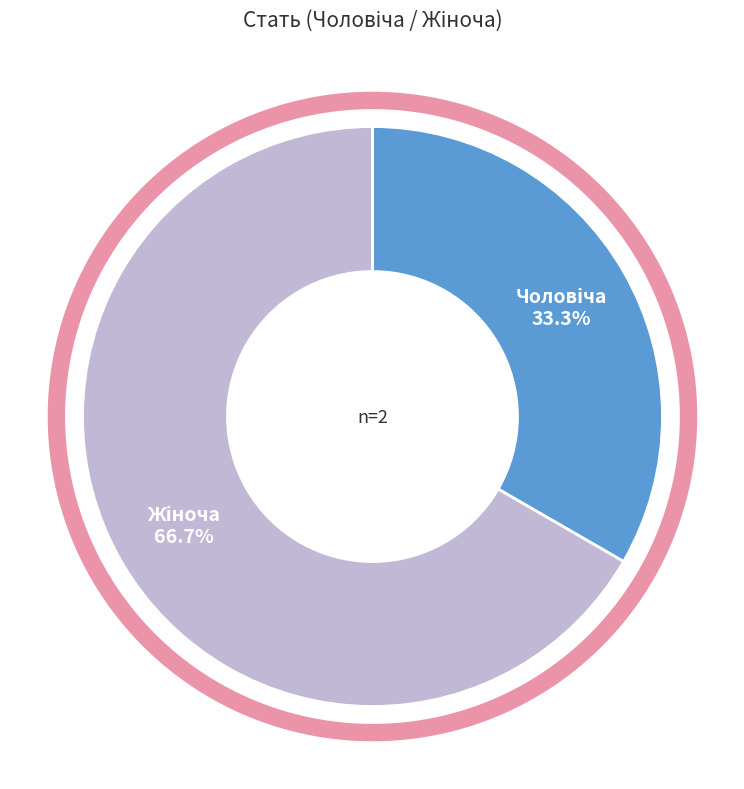

What percentage is the Жіноча slice, to the nearest percent?

67%